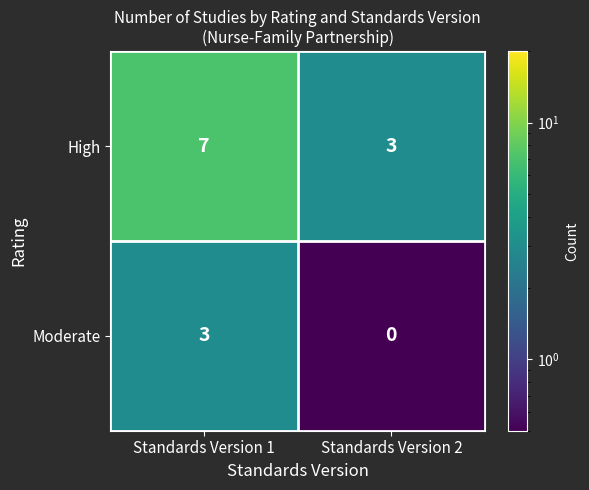

What is the sum of all Moderate values?

3